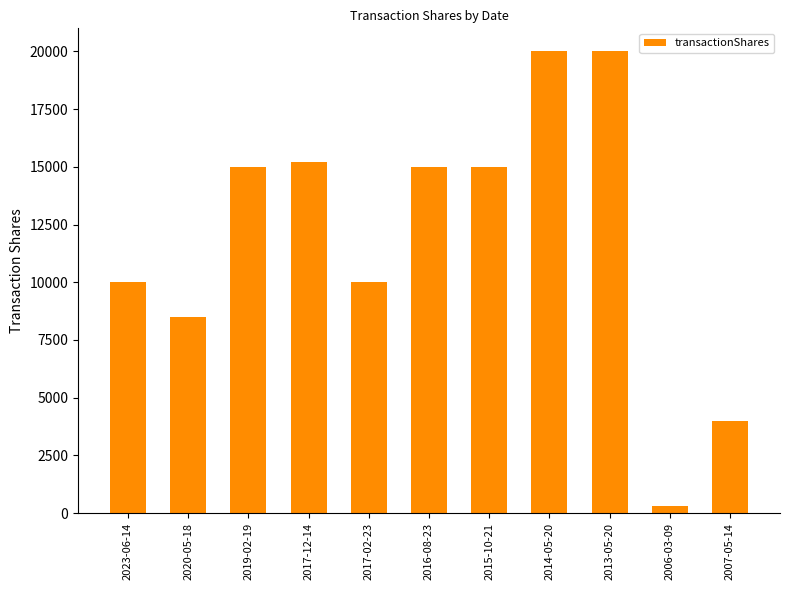

Read the value at 2016-08-23.

15000